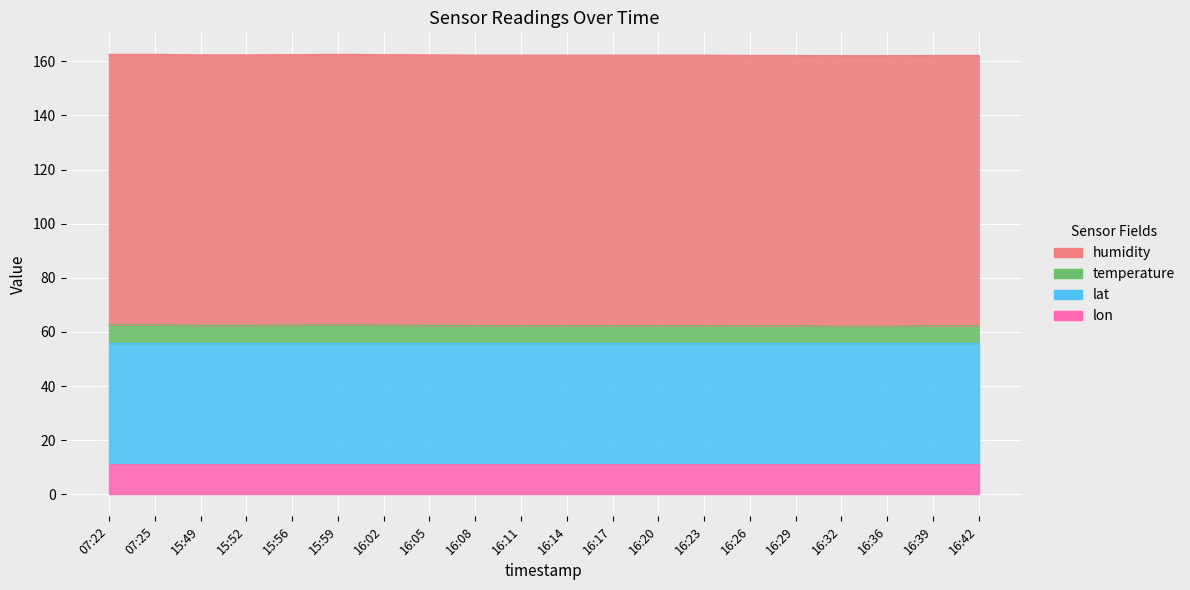

At which label does lon reach its minimum?

07:22